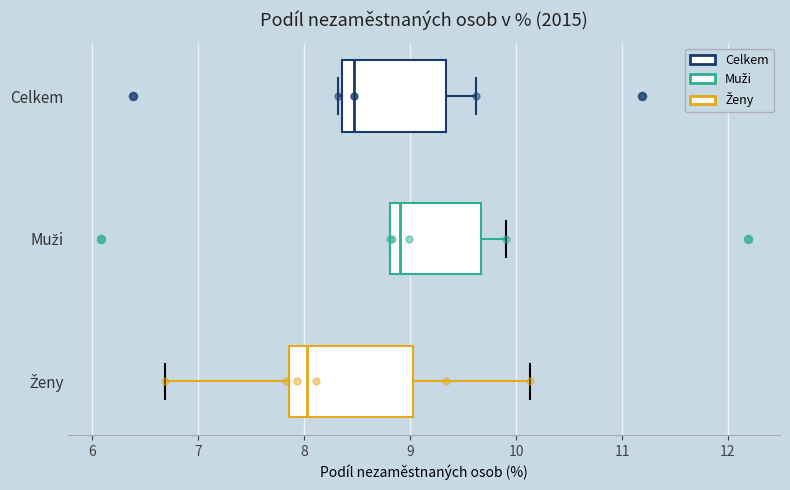

Reading bottom to top, read every box against the x-axis: the position of its median line, the range the box covers, and the ends of its whiskers. The values are not printed on the chart, so give them approximately, as read against the axis.

Ženy: median 8.0, box 7.9 to 9.0, whiskers 6.7 to 10.1
Muži: median 8.9, box 8.8 to 9.7, whiskers 8.8 to 9.9
Celkem: median 8.5, box 8.4 to 9.3, whiskers 8.3 to 9.6